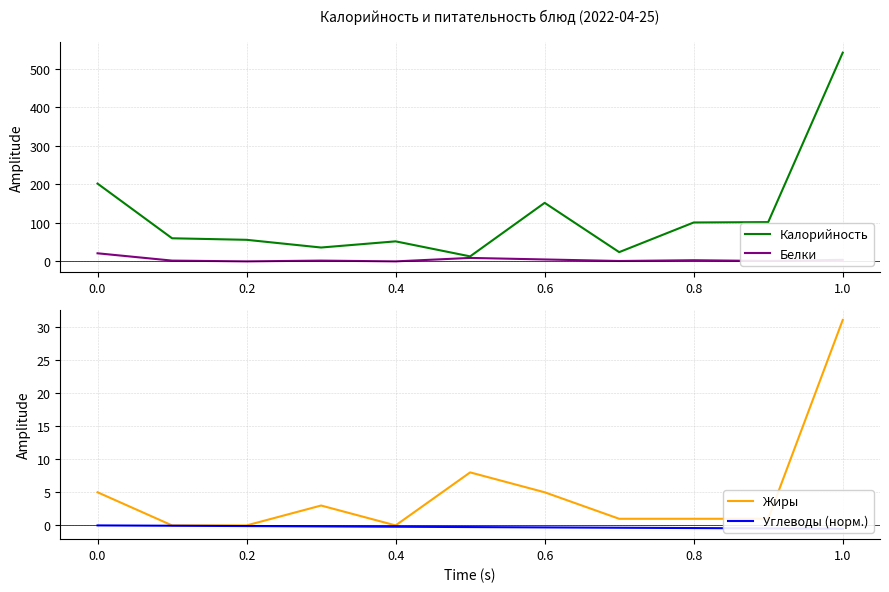

The value of Калорийность at 0.8 is 65. True or false?

False